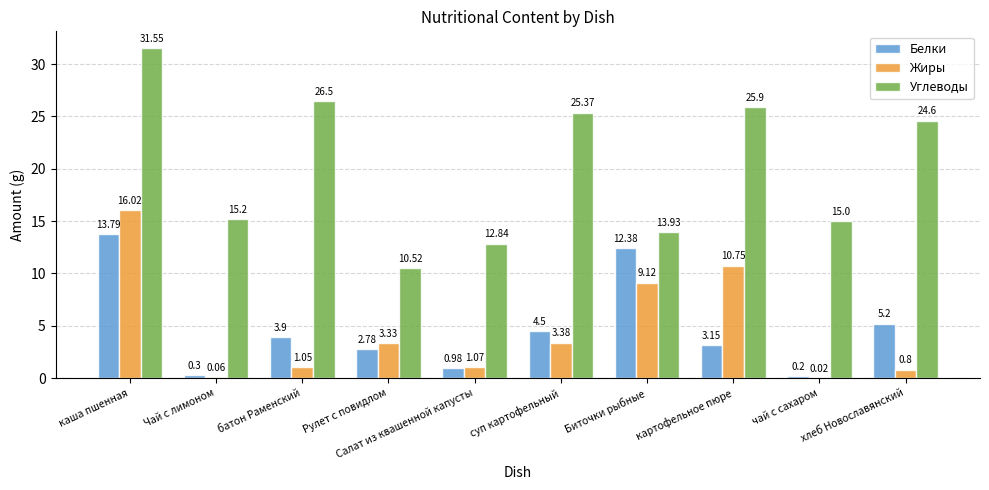

Which series has the largest total across all categories?

Углеводы